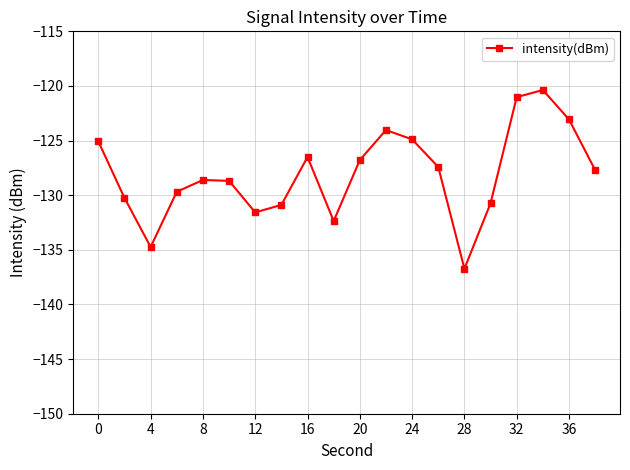

What is the minimum value shown in the chart?

-136.7